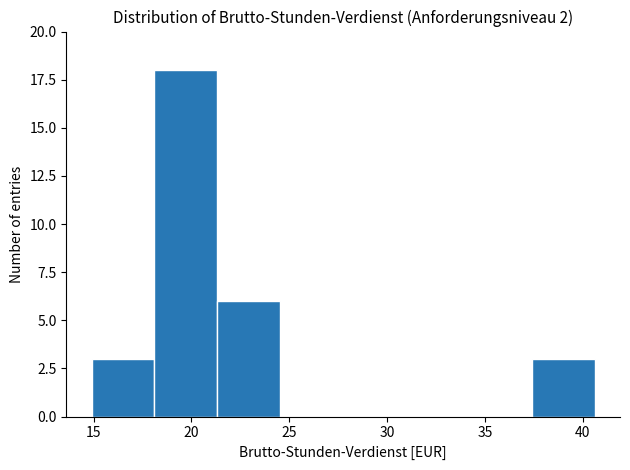

Over which range of the x-axis is the bar tallest?

18.0 to 21.5